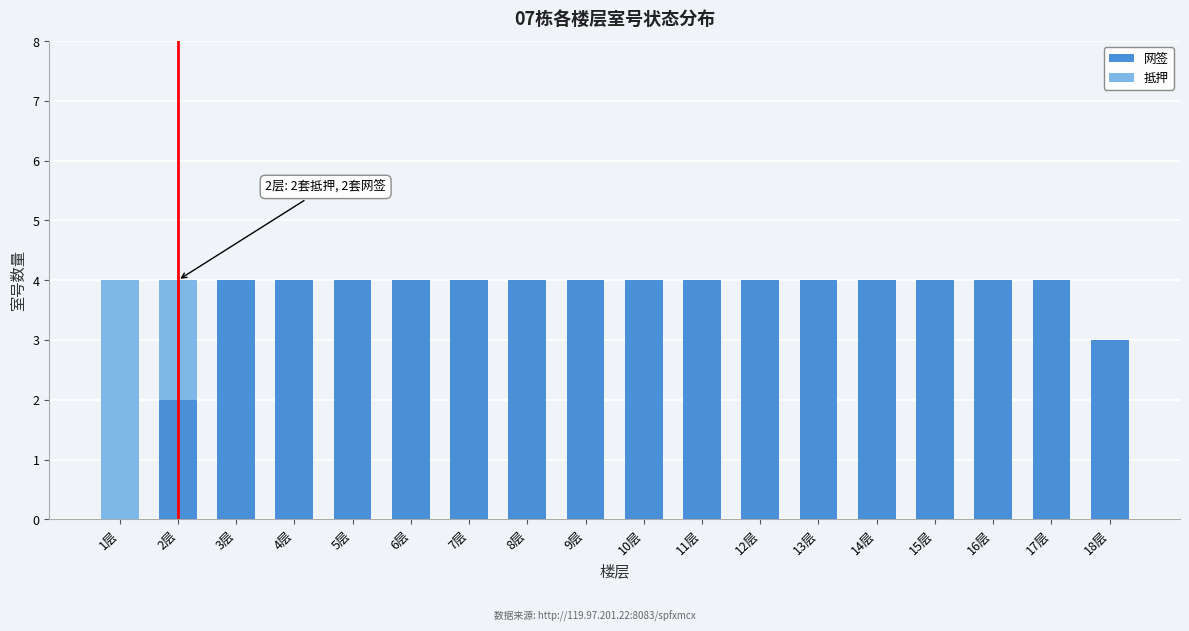

Is it true that 网签 equals 2 at 17层?

False